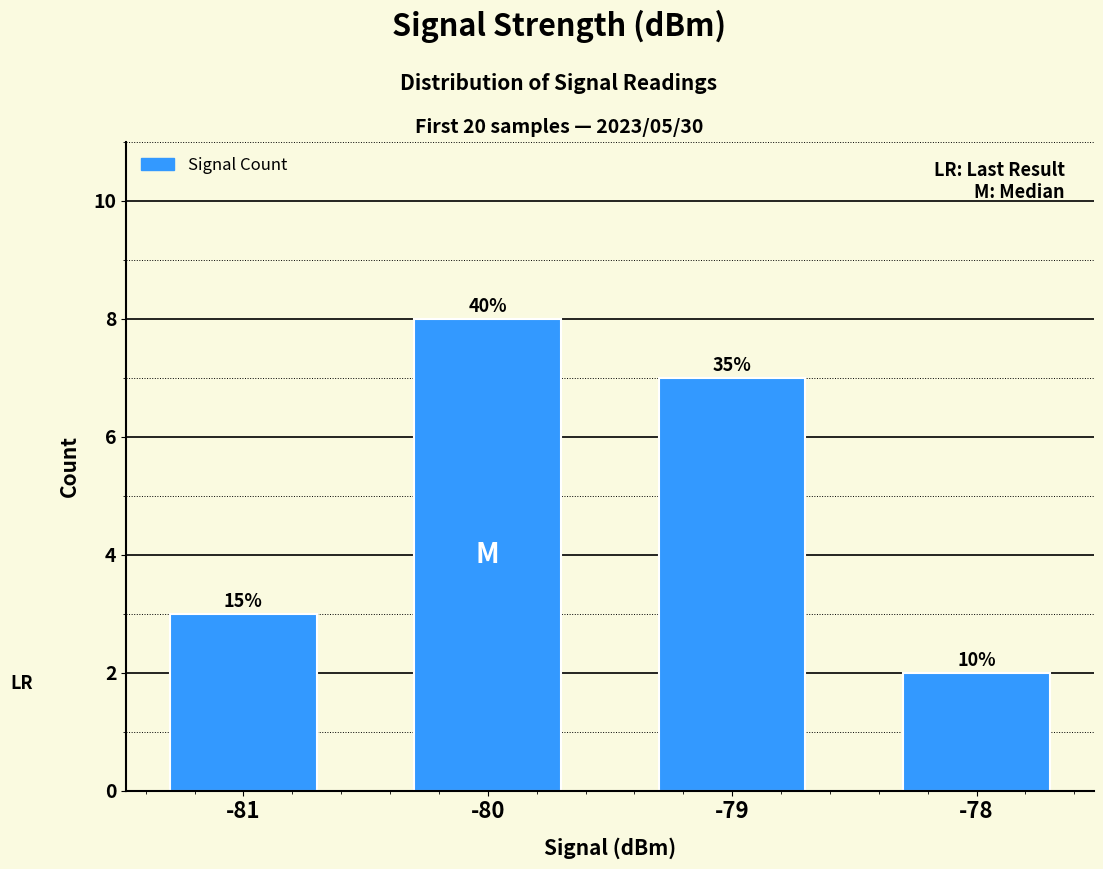

Reading right to left, extract all data points from this chart.

2	7	8	3